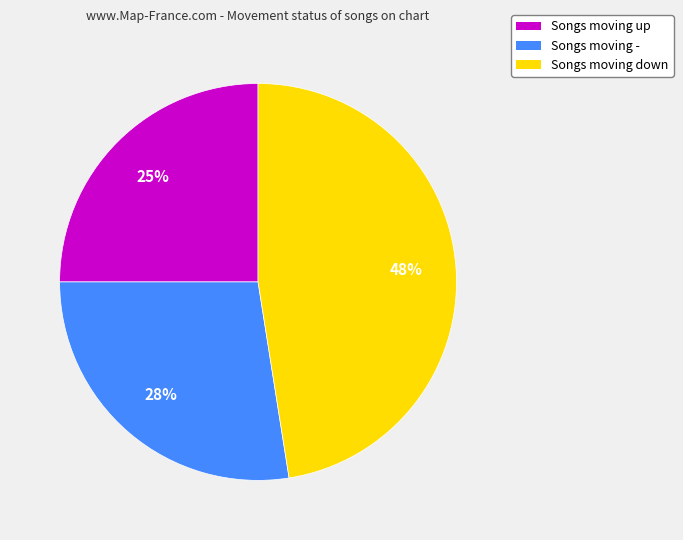

How many segments does this pie chart have?

3